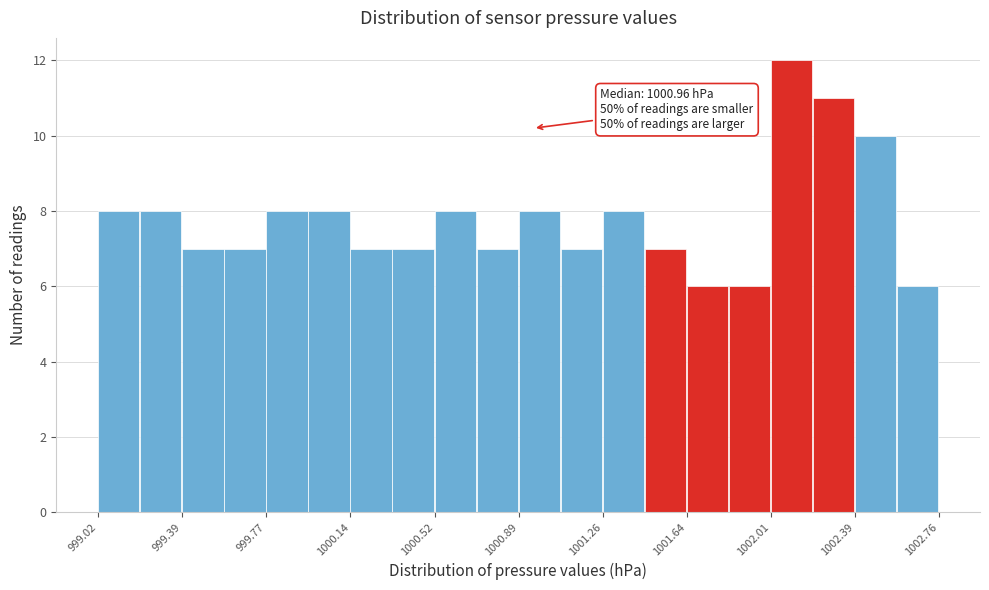

Read against the x-axis, roughly where is the centre of the tallest bar?

1002.10